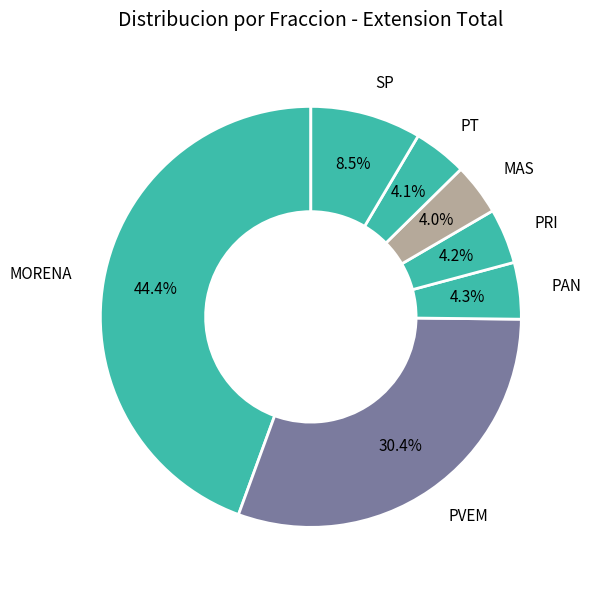

To the nearest percent, what percentage of the pie is PVEM?

30%